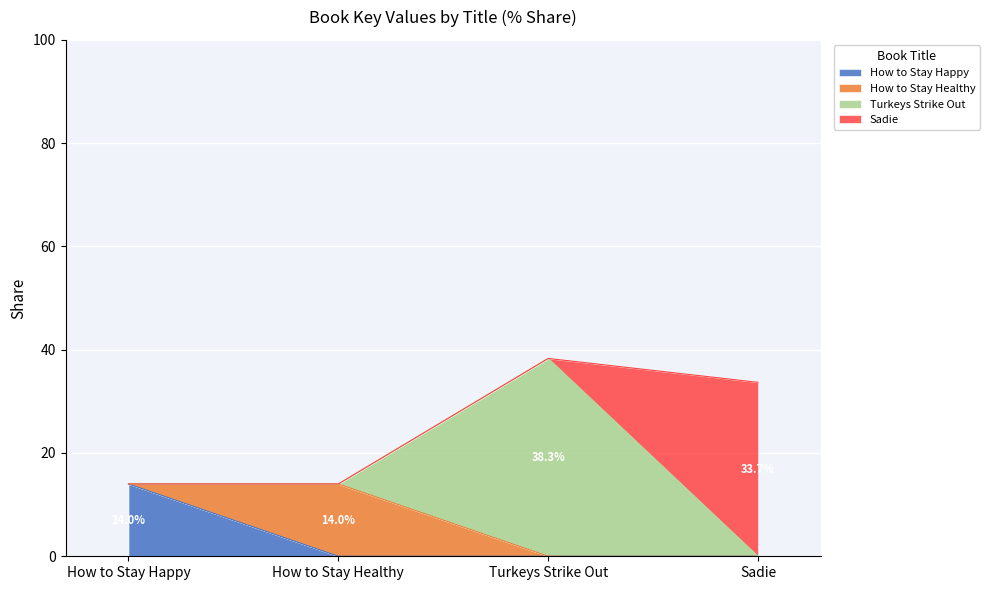

Does the chart display data point markers on the line(s)?

No